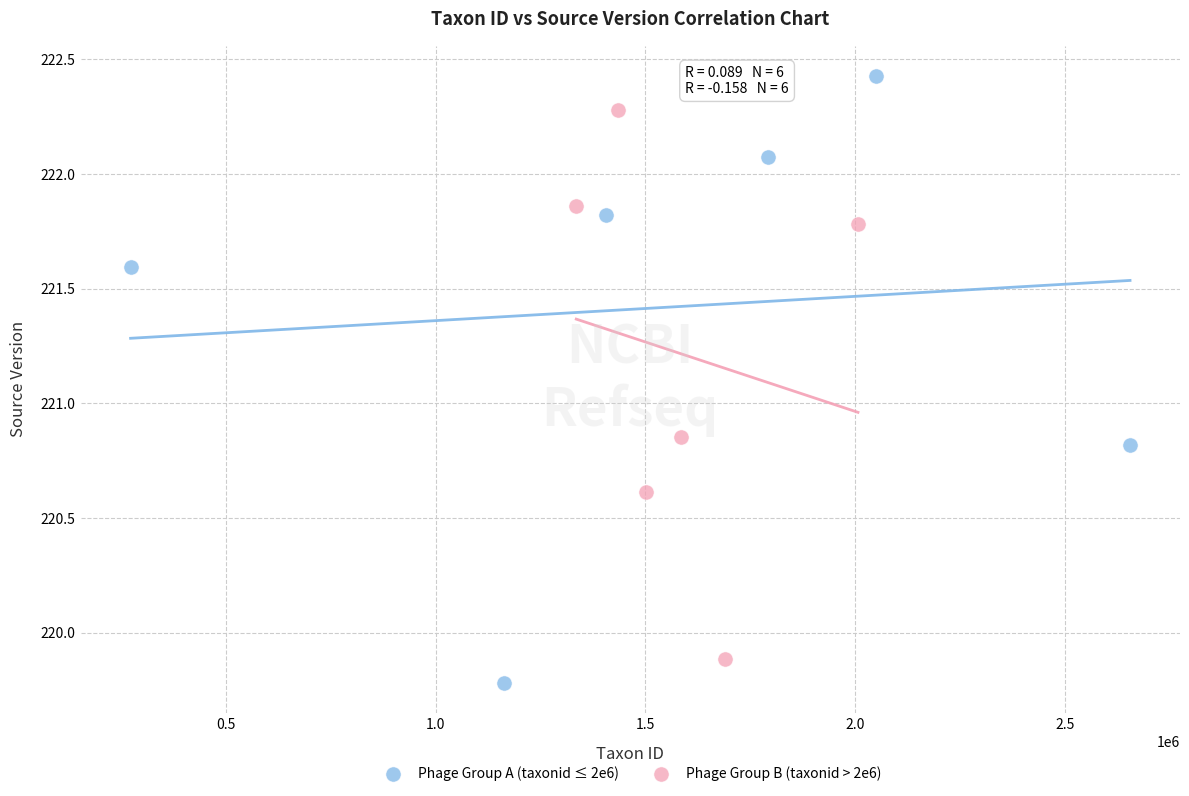

What are all the series names shown in the legend?

Phage Group A (taxonid ≤ 2e6), Phage Group B (taxonid > 2e6)